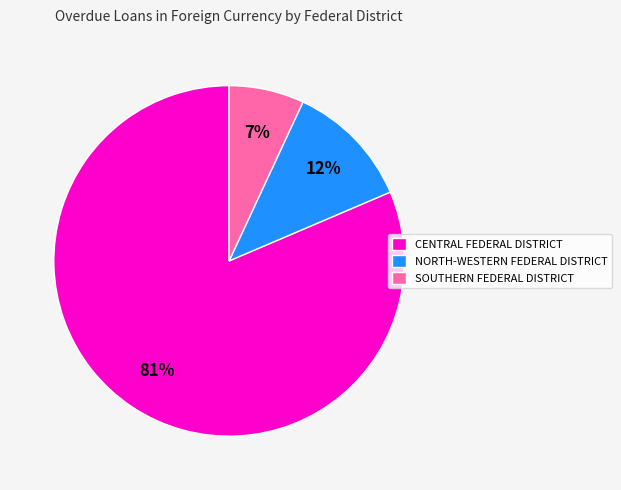

How many slices are in this pie chart?

3